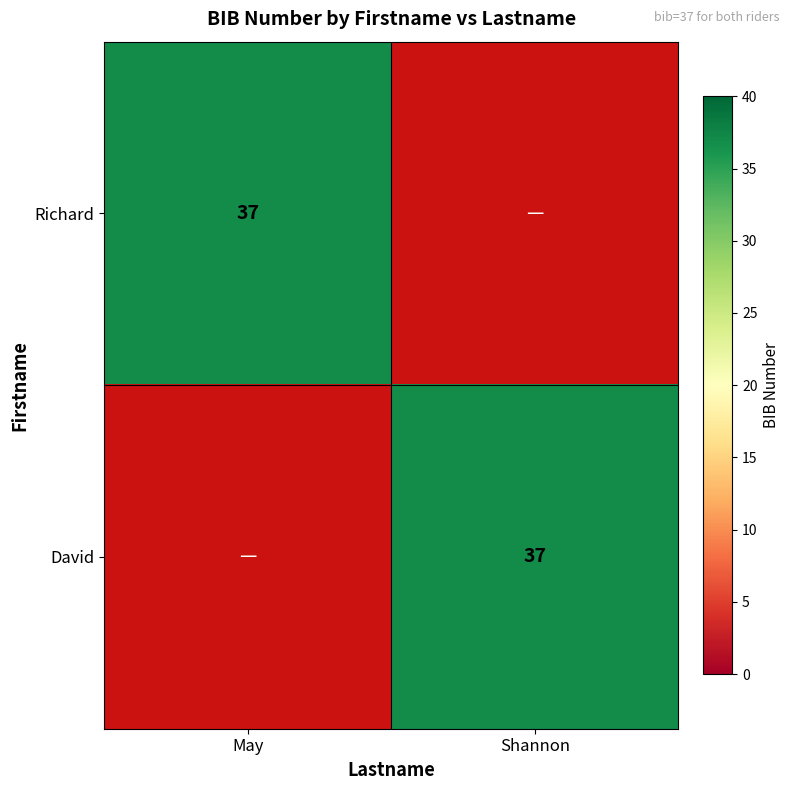

True or false: Richard has a value of 37 at May.

True